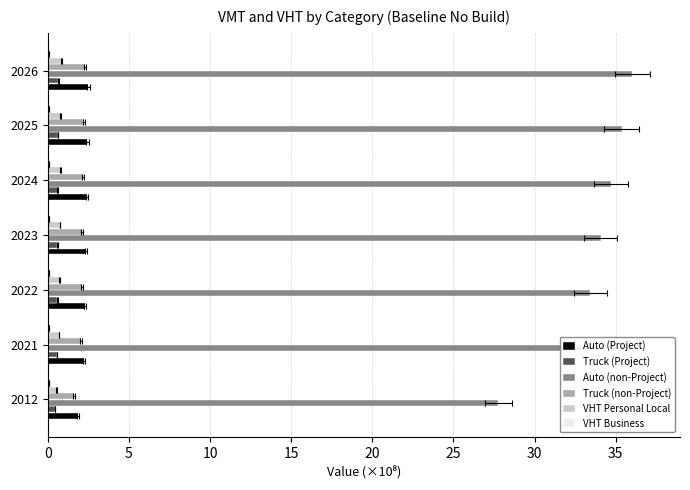

What are all the series names shown in the legend?

Auto (Project), Truck (Project), Auto (non-Project), Truck (non-Project), VHT Personal Local, VHT Business